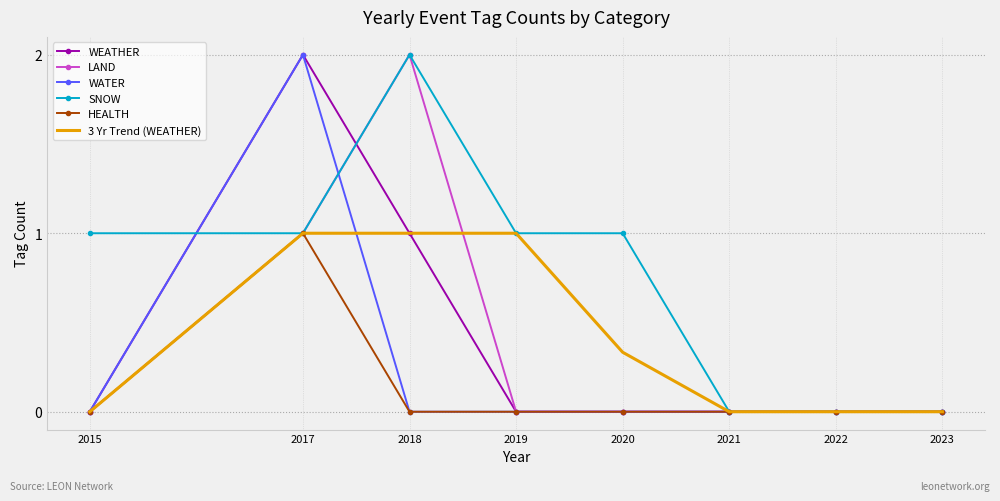

What is the spread (max minus min) of values at 2015?

1.0